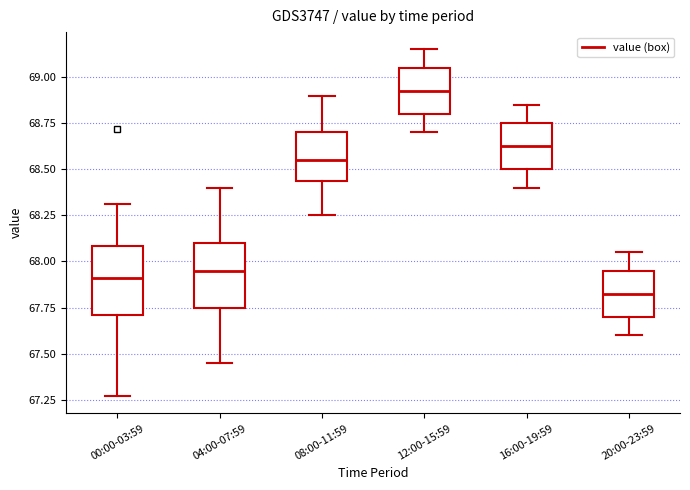

Where is the upper edge of the box for 12:00-15:59 on the y-axis? The values are not printed on the chart, so give them approximately, as read against the axis.

69.05